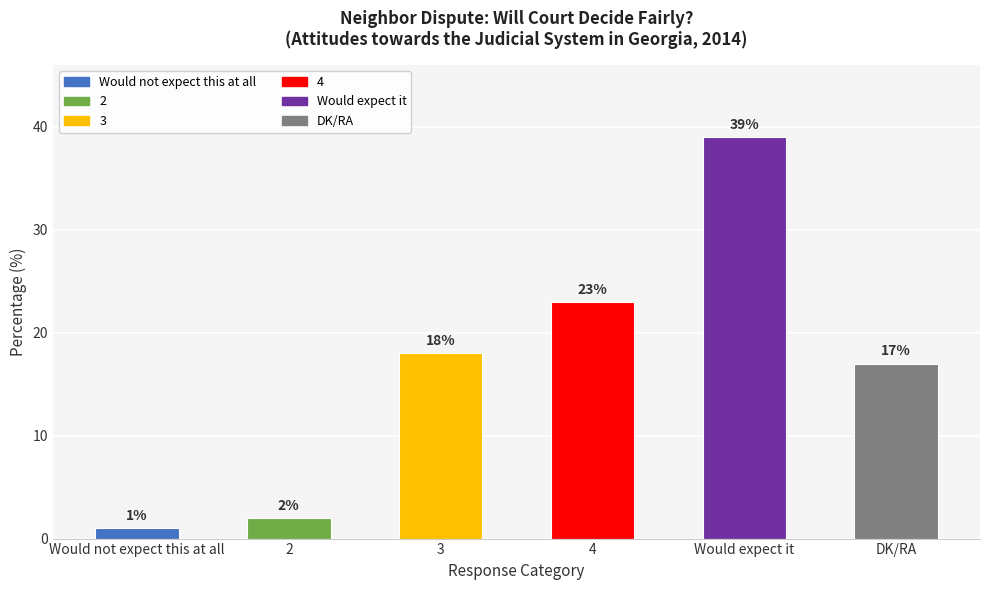

Rank the categories by value from lowest to highest.

Would not expect this at all, 2, DK/RA, 3, 4, Would expect it